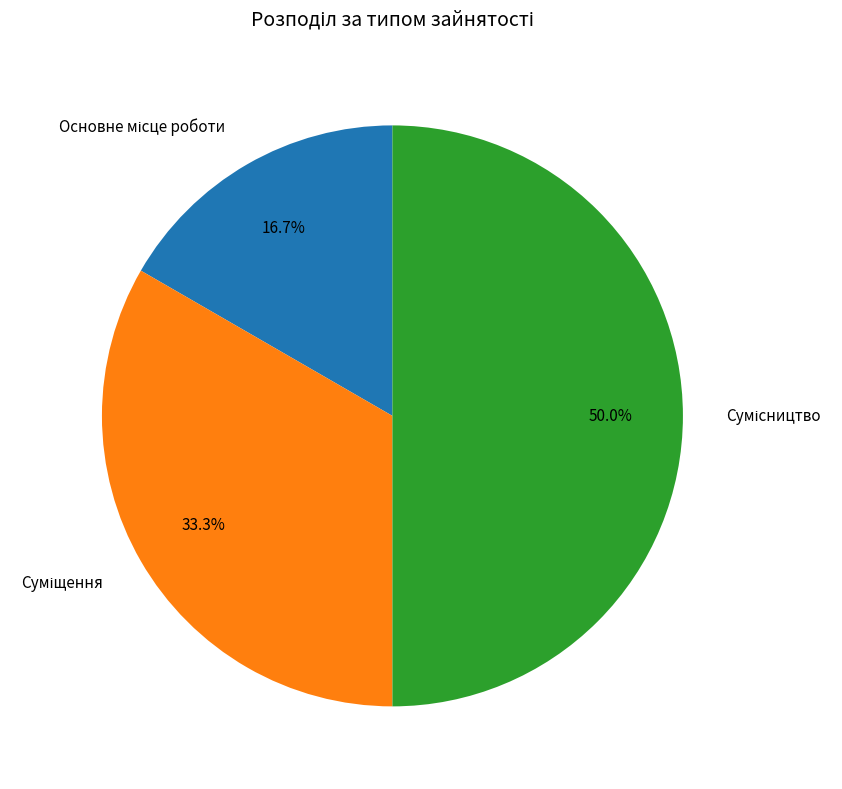

Which category has the biggest portion of the pie?

Сумісництво